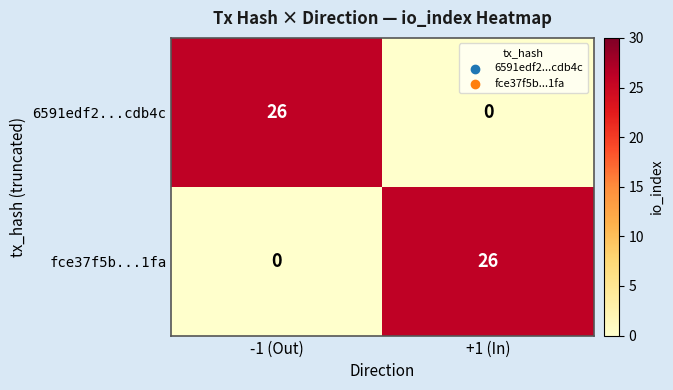

What is the difference between the highest and lowest values at +1 (In)?

26